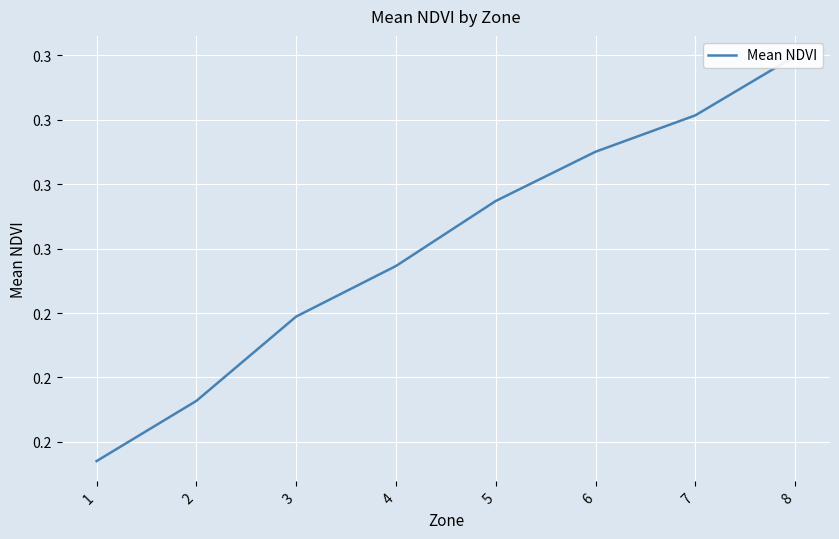

True or false: the data has more than 1 interior local peaks.

False